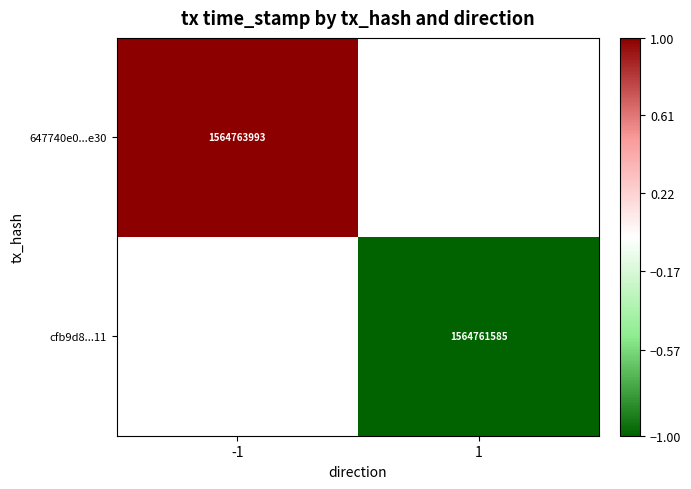

The value of 647740e0...e30 at -1 is 1564763993. True or false?

True